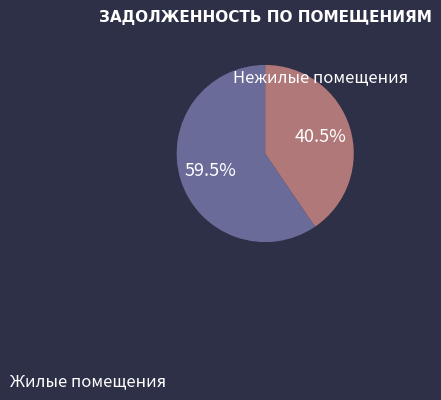

Which category has the biggest portion of the pie?

Жилые помещения